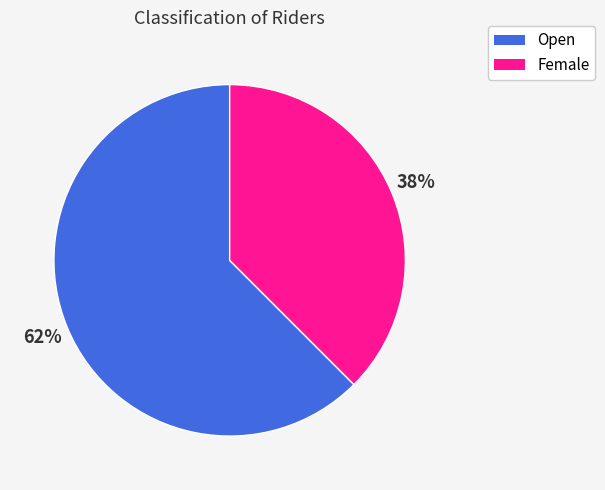

Which has a higher value, Open or Female?

Open